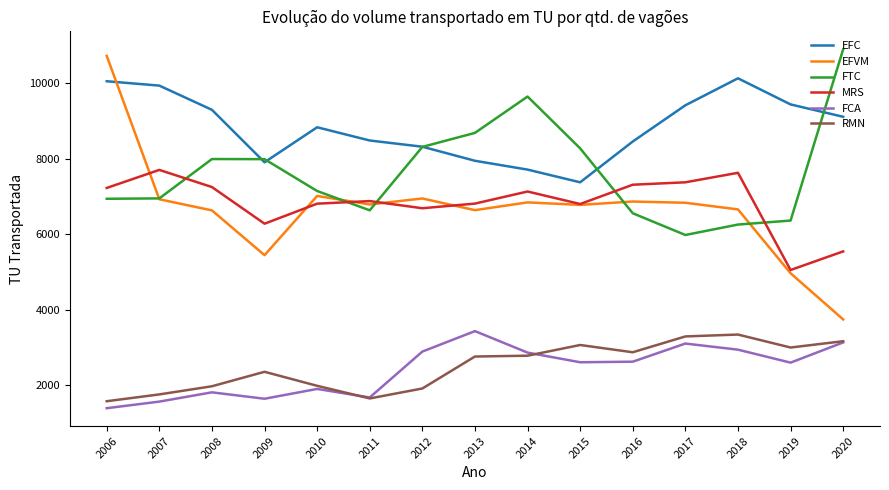

True or false: EFC and EFVM intersect in this chart.

True